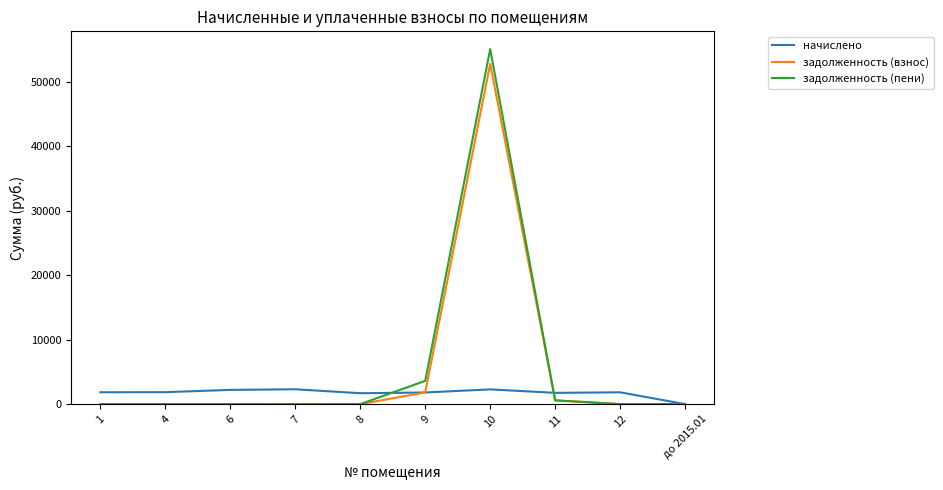

At how many categories does at least one series exceed 25220?

1